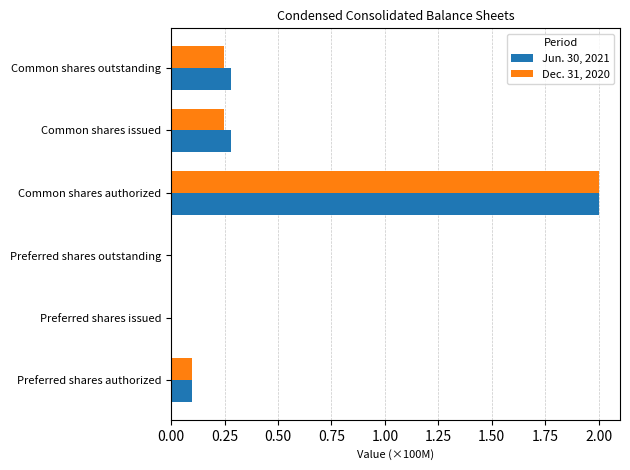

At which category is the sum across all series the highest?

Common shares authorized